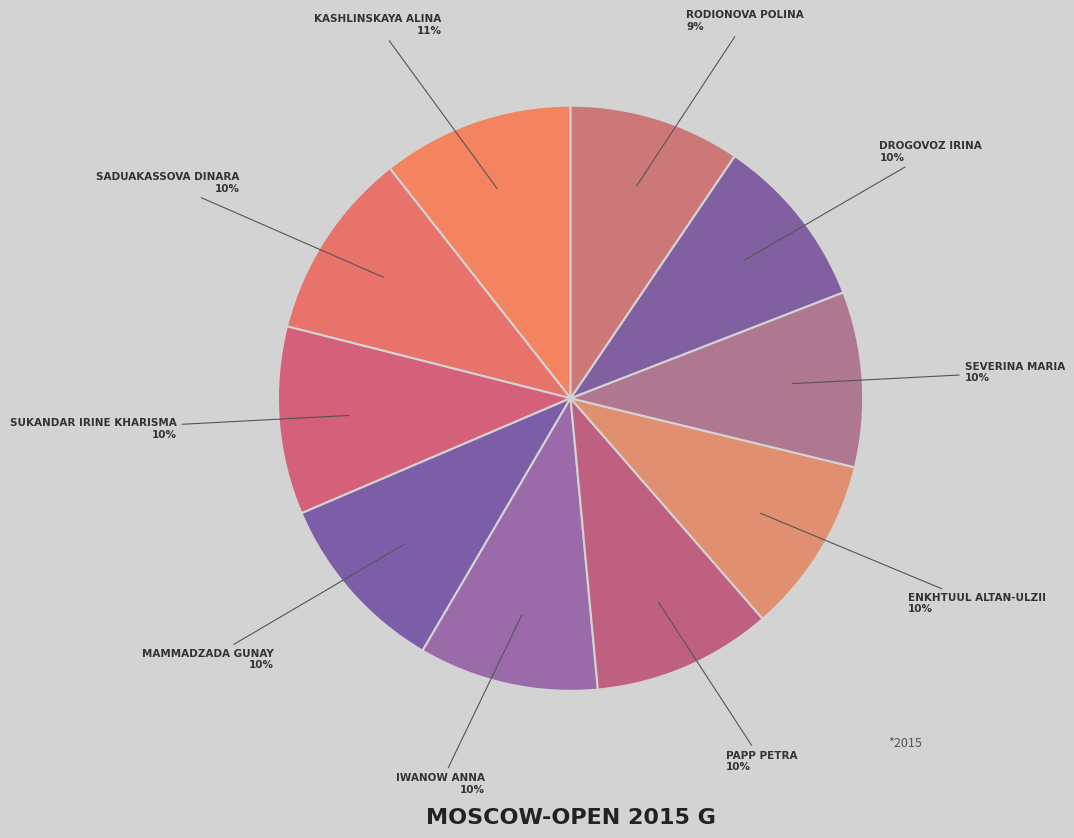

What is the smallest slice in the pie chart?

Rodionova Polina